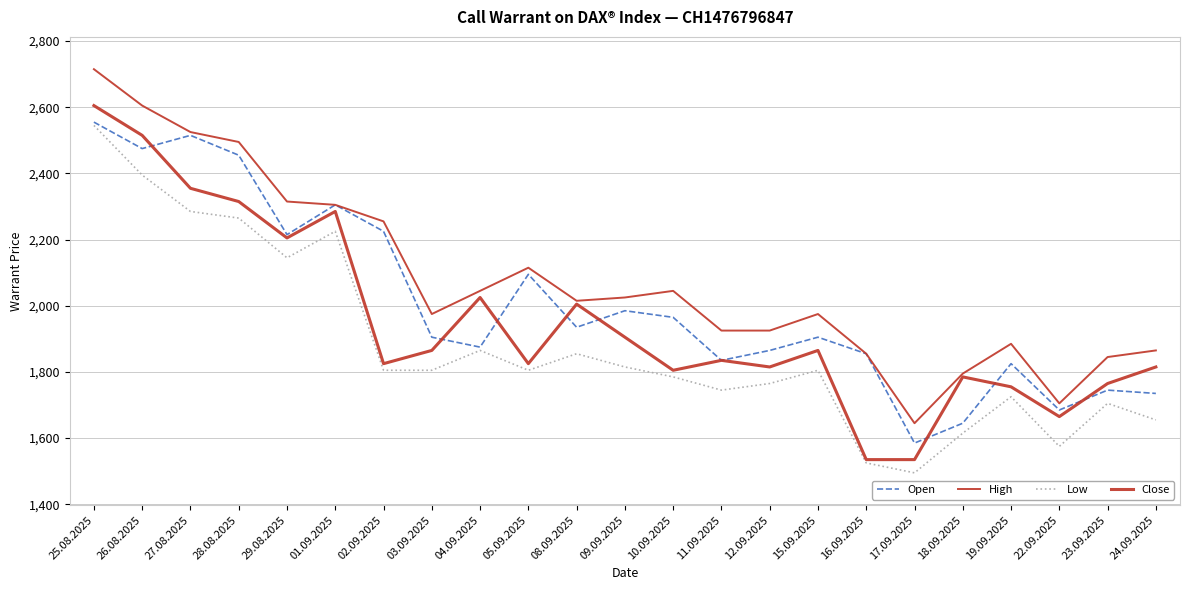

At how many categories does at least one series exceed 2366?

4